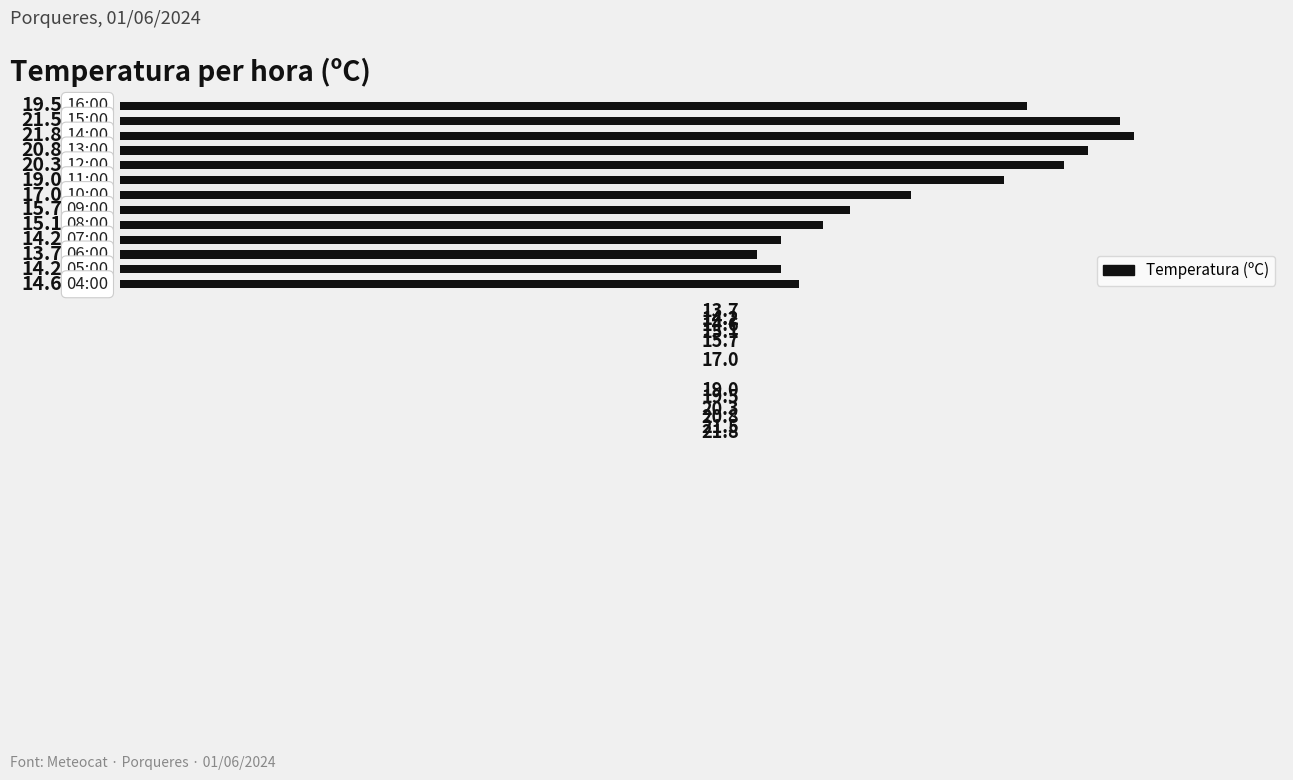

What is the maximum value shown in the chart?

21.8